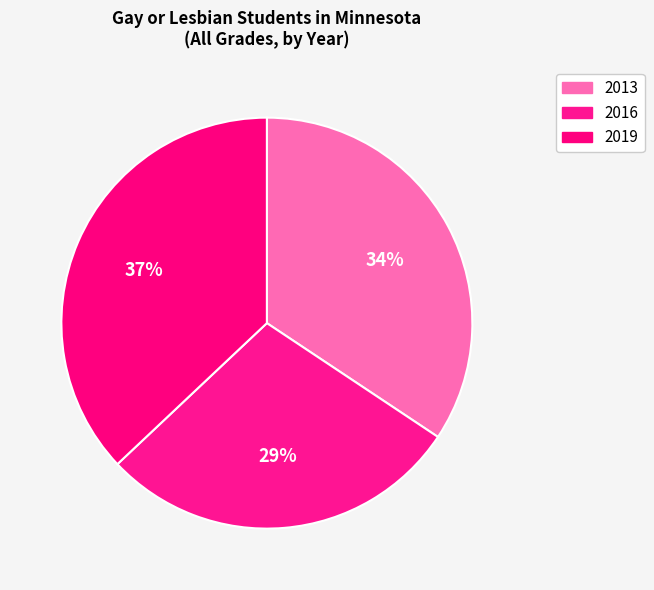

To the nearest percent, what is the average slice percentage?

33%